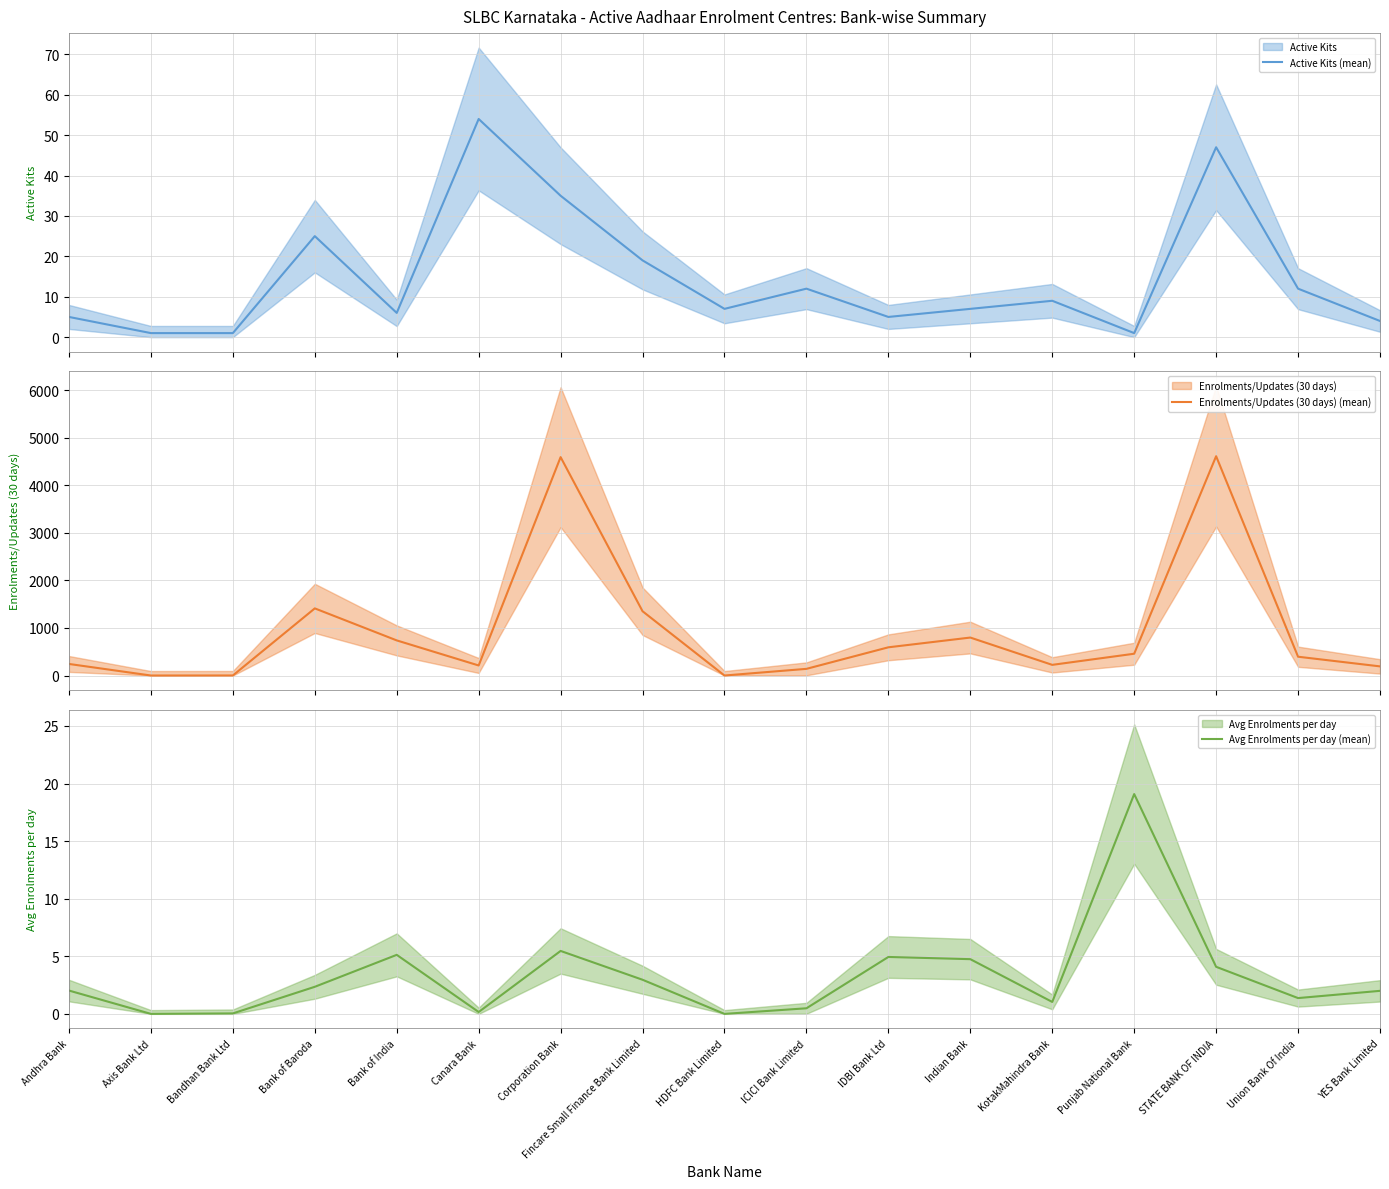

What is the label of the 12th point from the right?

Canara Bank